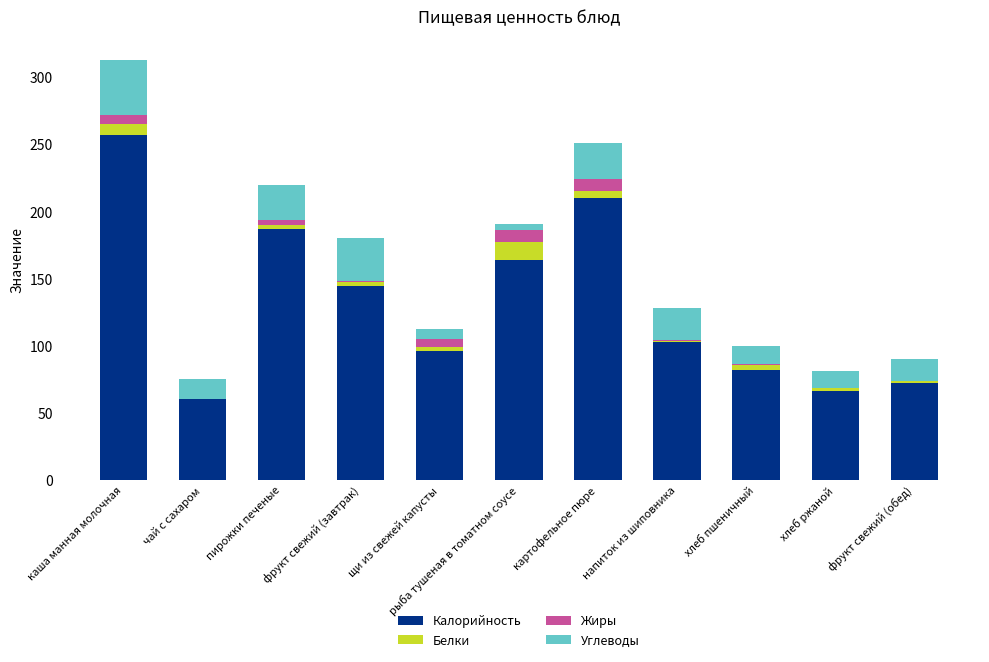

The value of Калорийность at хлеб пшеничный is 82.2. True or false?

True